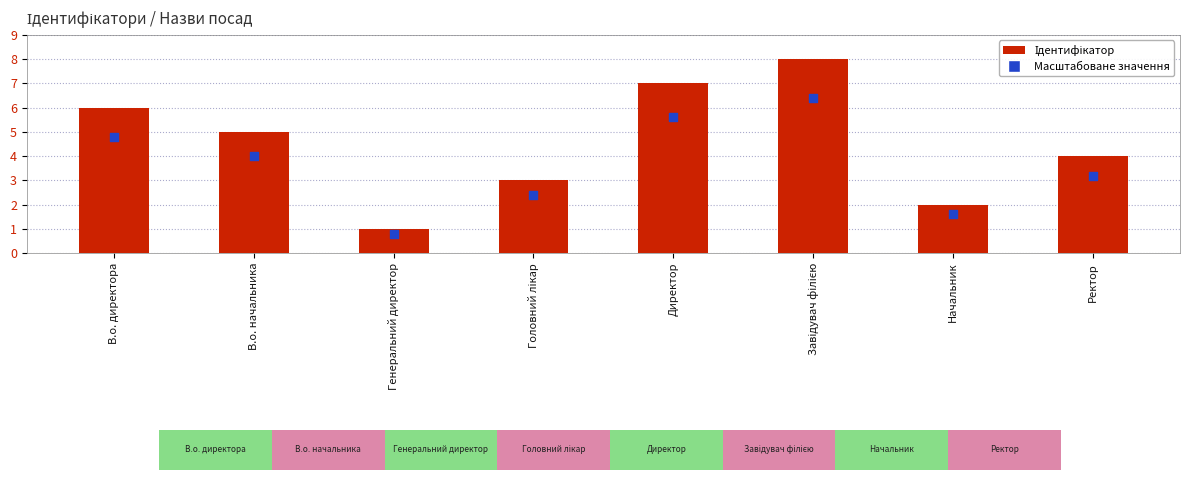

What are all the series names shown in the legend?

Ідентифікатор, Масштабоване значення